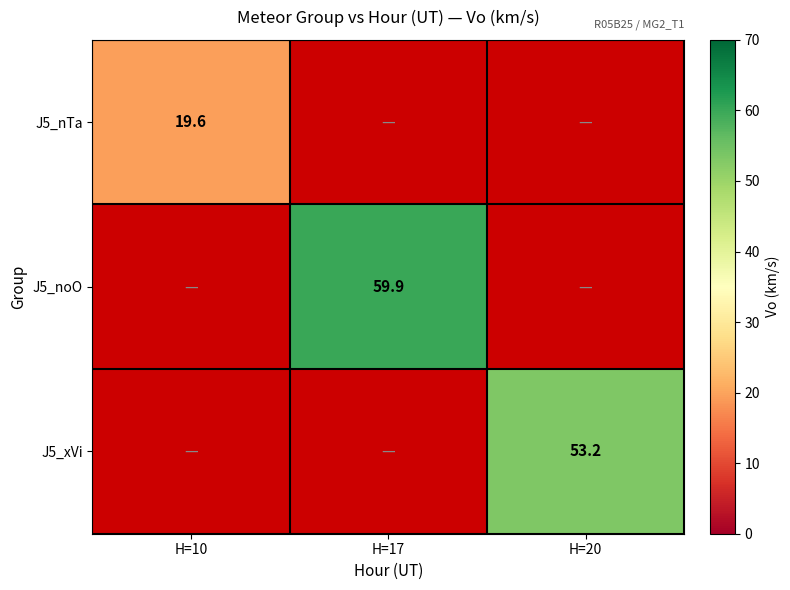

The J5_noO series shows 59.9 at H=17. True or false?

True